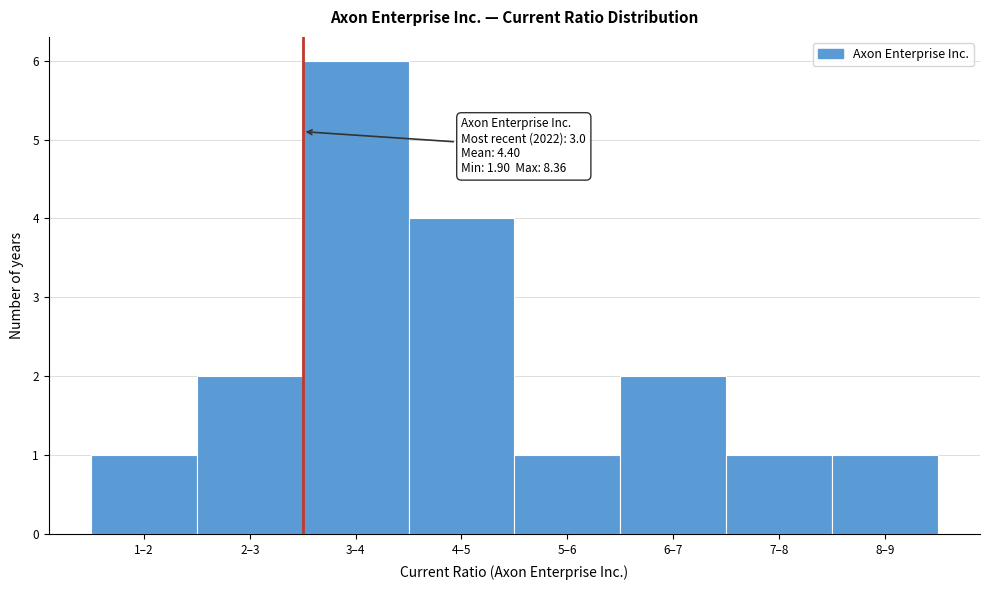

Reading left to right, what are all the values shown in this chart?

1–2=1	2–3=2	3–4=6	4–5=4	5–6=1	6–7=2	7–8=1	8–9=1